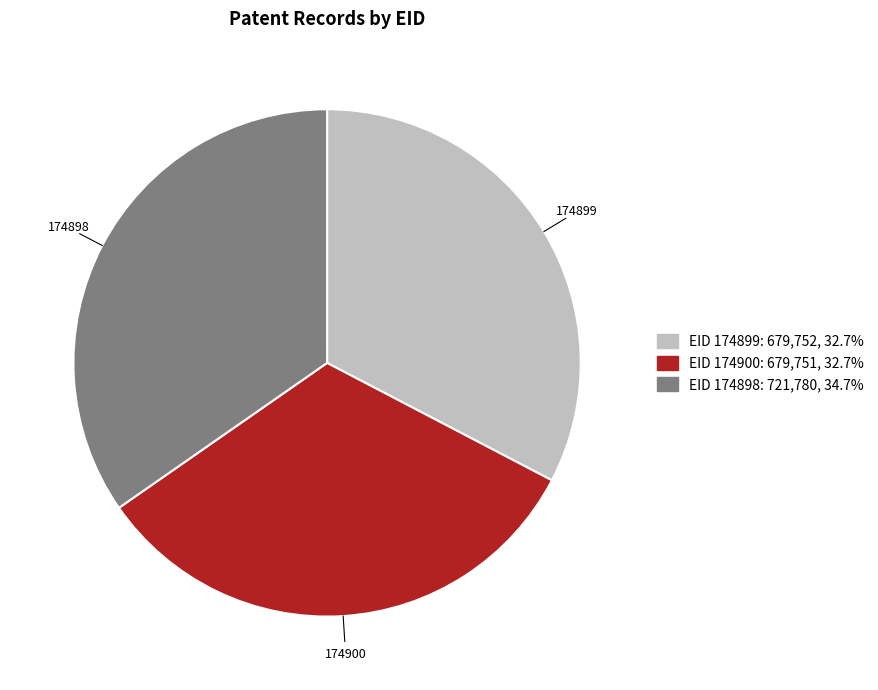

Is there a majority slice in this chart?

No